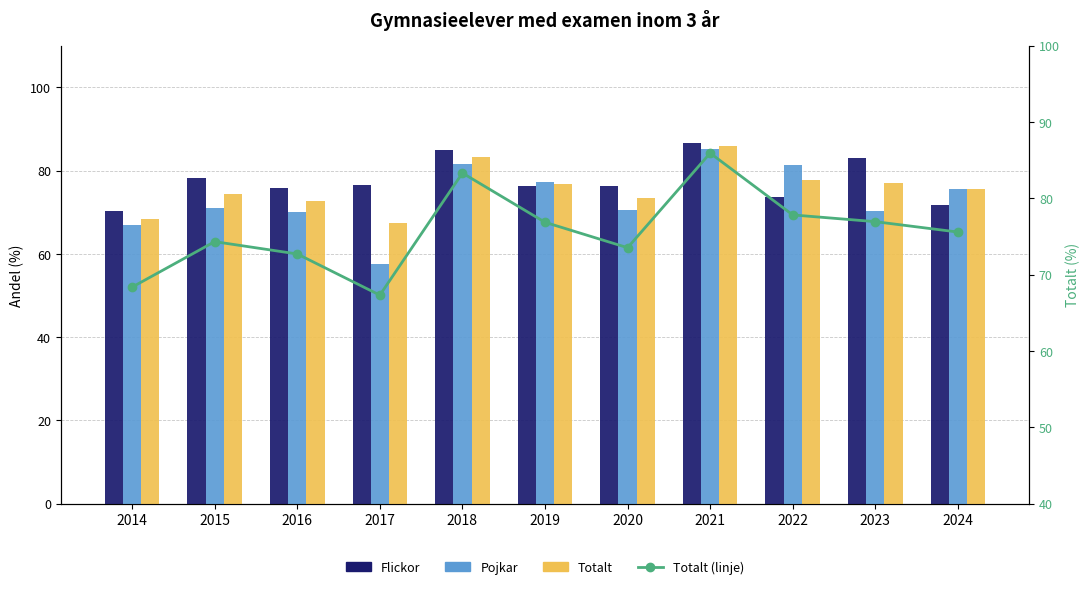

The value of Totalt at 2019 is 76.9. True or false?

True